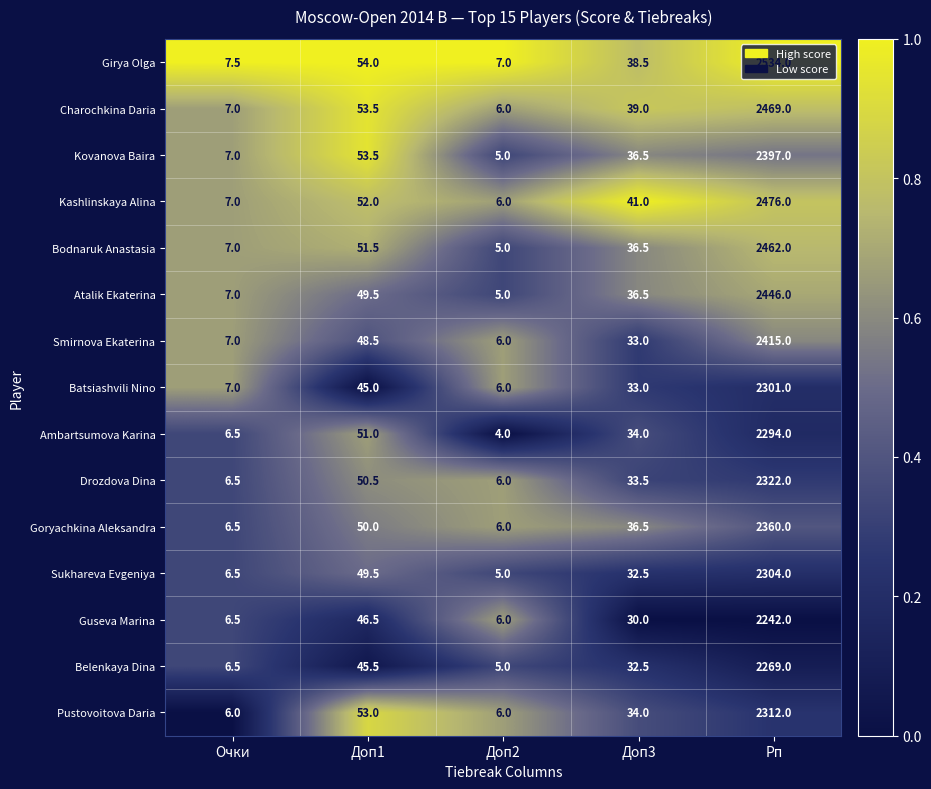

Between Доп1 and Рп, which series saw the biggest shift?

Girya Olga